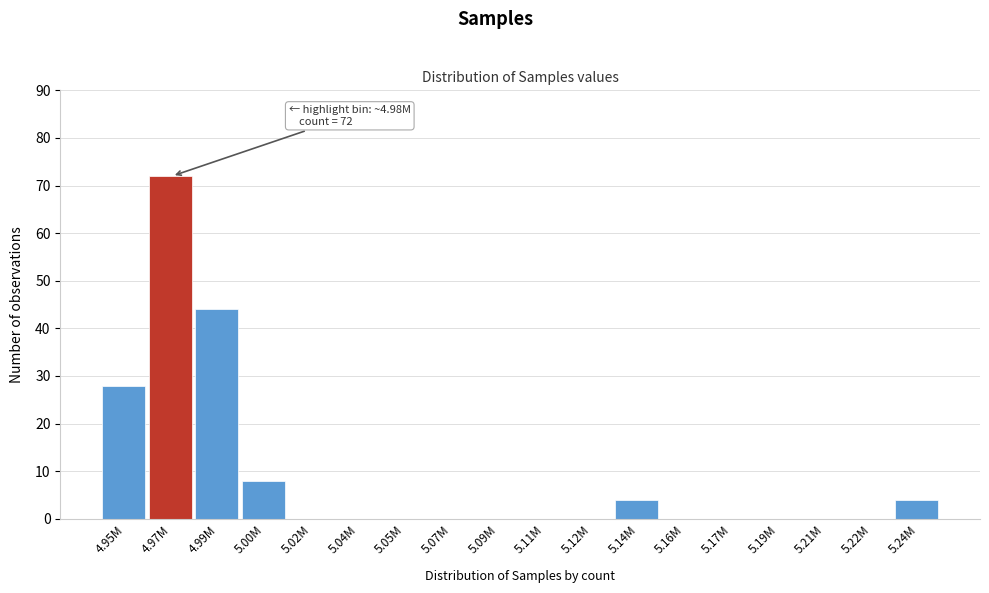

Reading right to left, what are all the values shown in this chart?

5.24M=4	5.22M=0	5.21M=0	5.19M=0	5.17M=0	5.16M=0	5.14M=4	5.12M=0	5.11M=0	5.09M=0	5.07M=0	5.05M=0	5.04M=0	5.02M=0	5.00M=8	4.99M=44	4.97M=72	4.95M=28